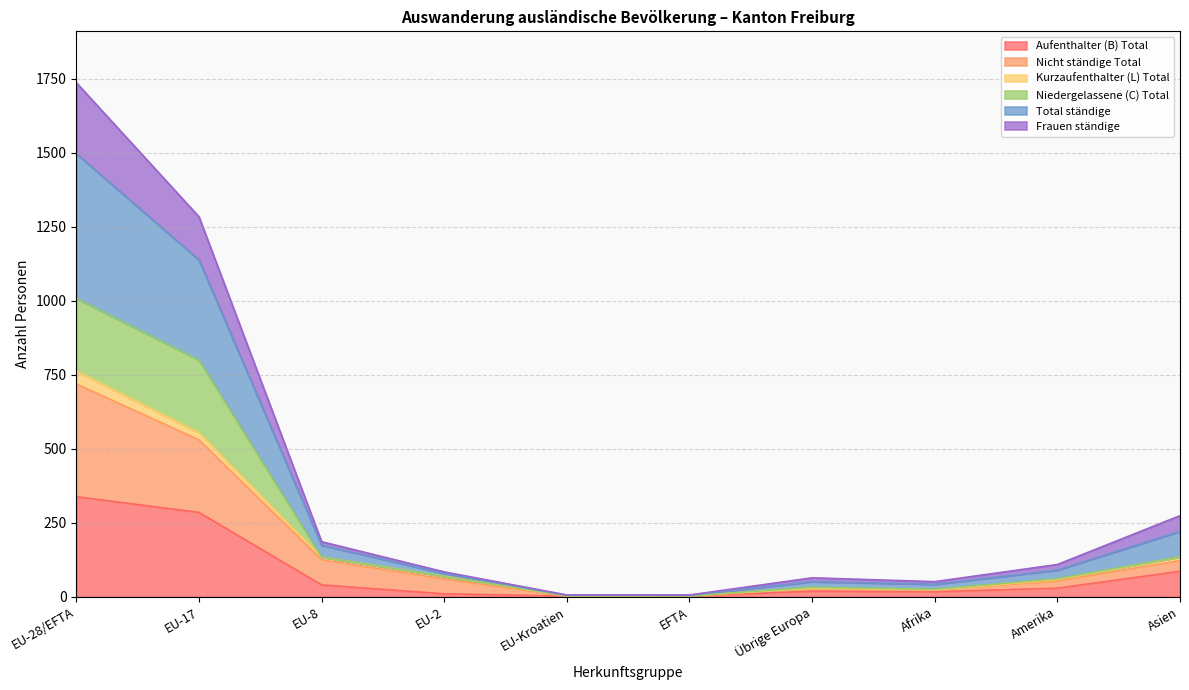

What is the difference between the Aufenthalter (B) Total values at Asien and EFTA?

84